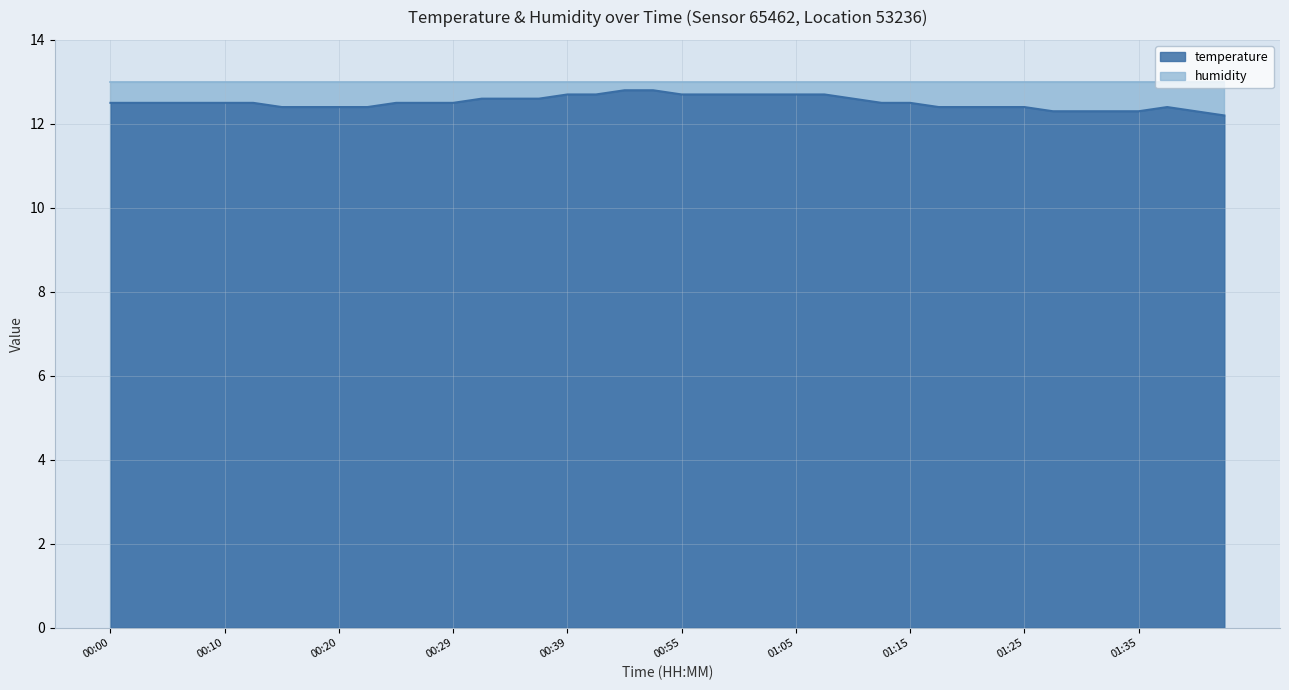

The value at 00:55 is 16.8. True or false?

False